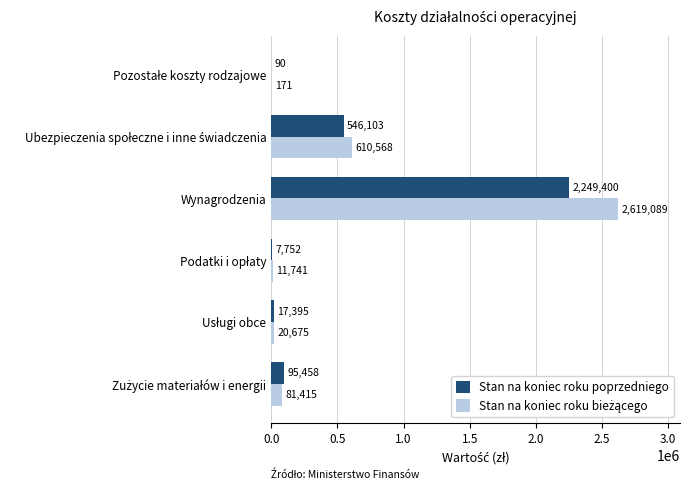

At which category is the sum across all series the highest?

Wynagrodzenia